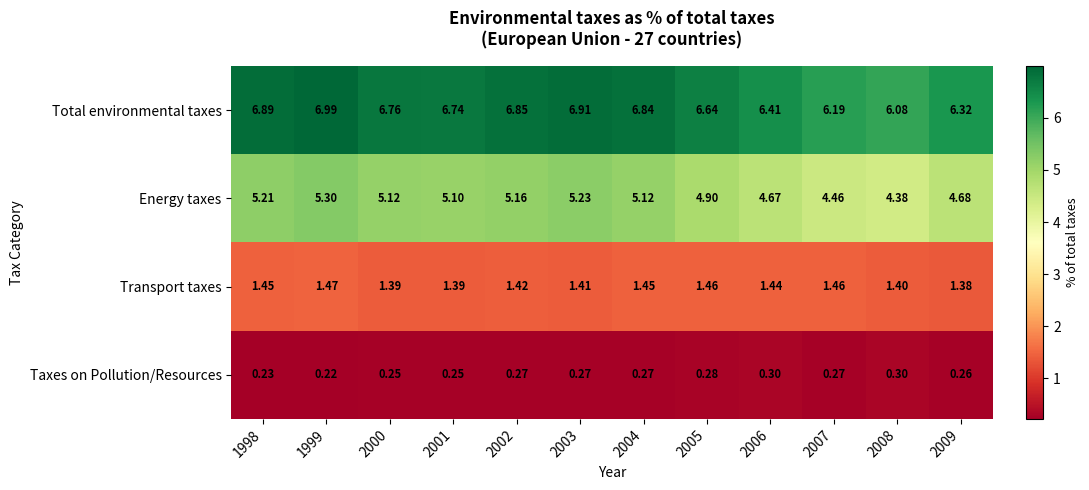

What is the difference between the highest and lowest values at 2007?

5.9